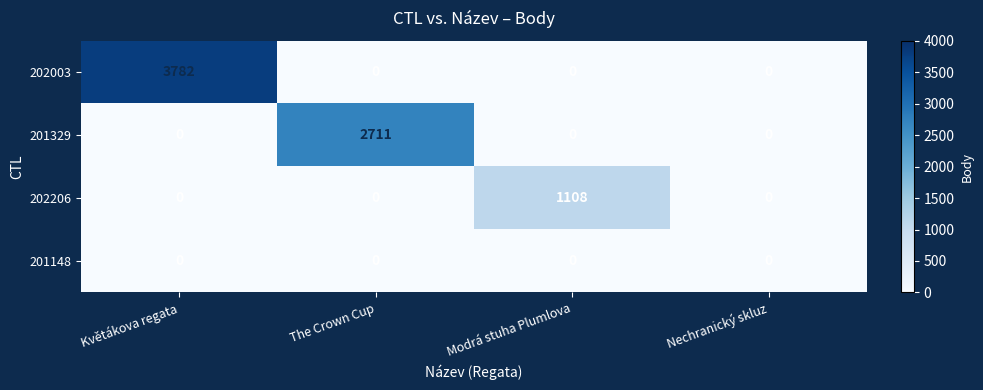

Rank the series by their maximum value, from lowest to highest.

201148, 202206, 201329, 202003